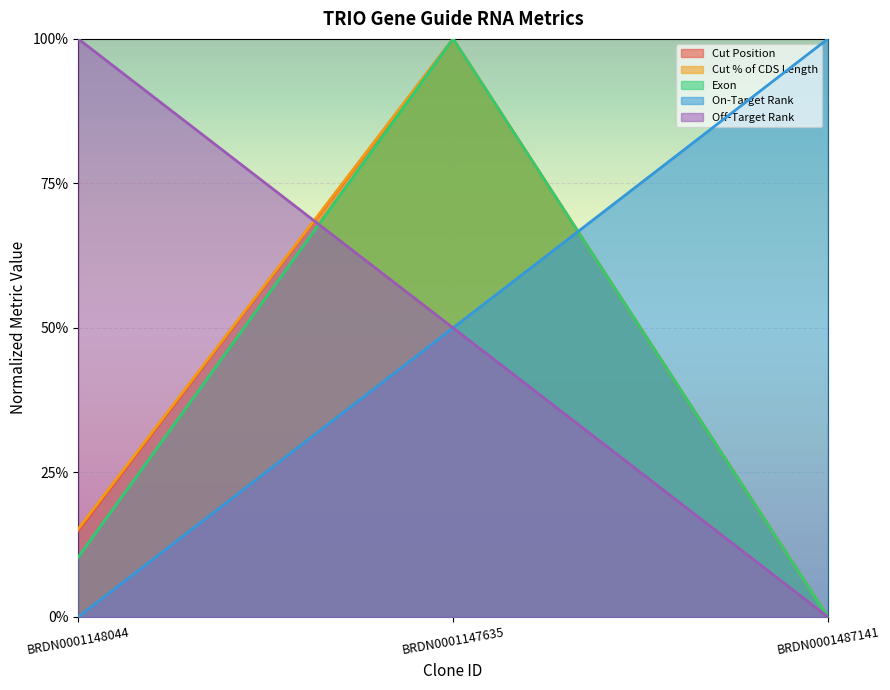

At which label is Cut Position closest to 0?

BRDN0001487141